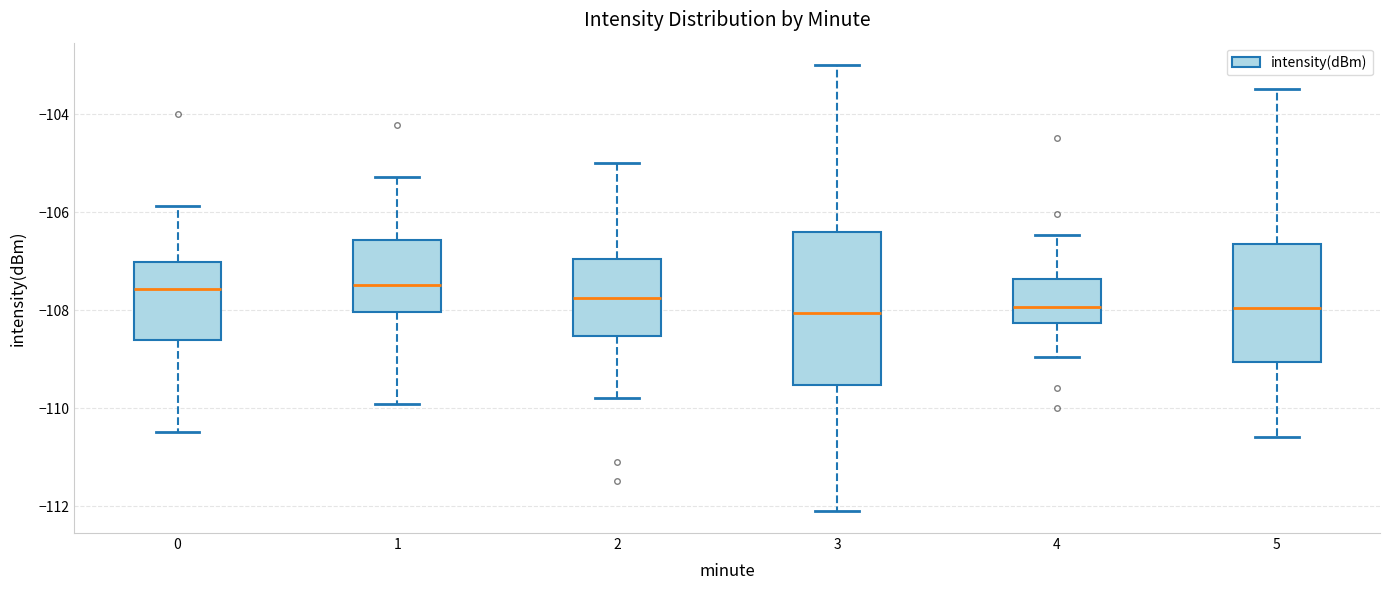

Reading left to right, read every box against the y-axis: the position of its median line, the range the box covers, and the ends of its whiskers. The values are not printed on the chart, so give them approximately, as read against the axis.

0: median -107.6, box -108.6 to -107.0, whiskers -110.4 to -105.8
1: median -107.4, box -108.0 to -106.6, whiskers -110.0 to -105.2
2: median -107.8, box -108.6 to -107.0, whiskers -109.8 to -105.0
3: median -108.0, box -109.6 to -106.4, whiskers -112.0 to -103.0
4: median -108.0, box -108.2 to -107.4, whiskers -109.0 to -106.4
5: median -108.0, box -109.0 to -106.6, whiskers -110.6 to -103.4